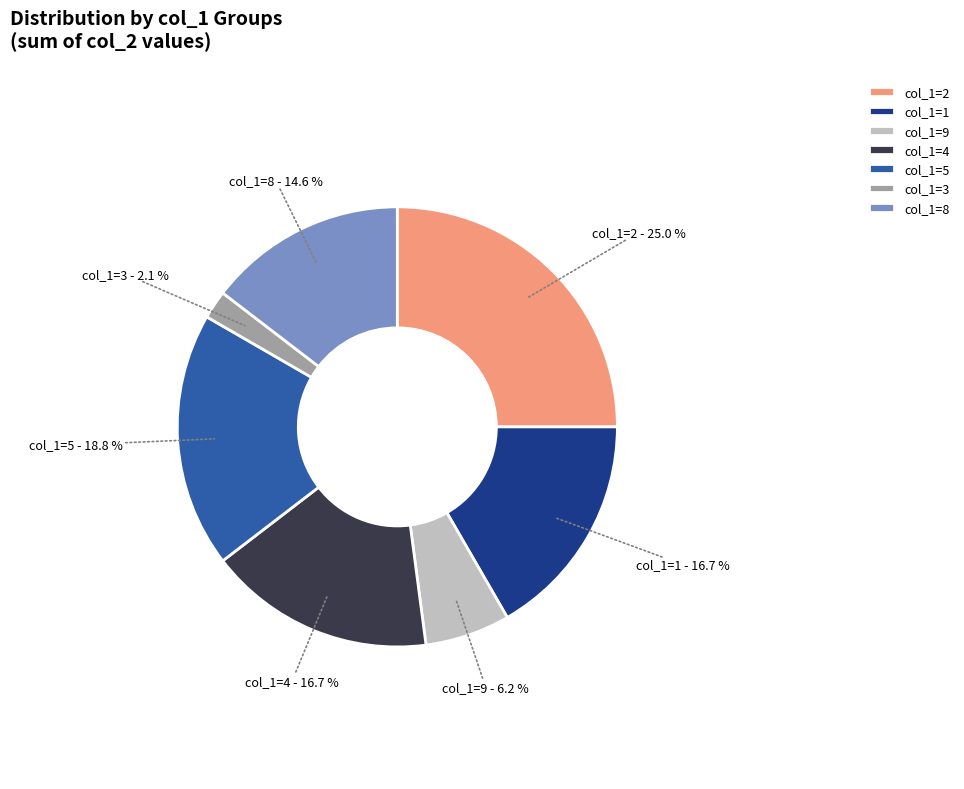

Approximately how many times larger is the value at col_1=1 compared to col_1=2?

0.7